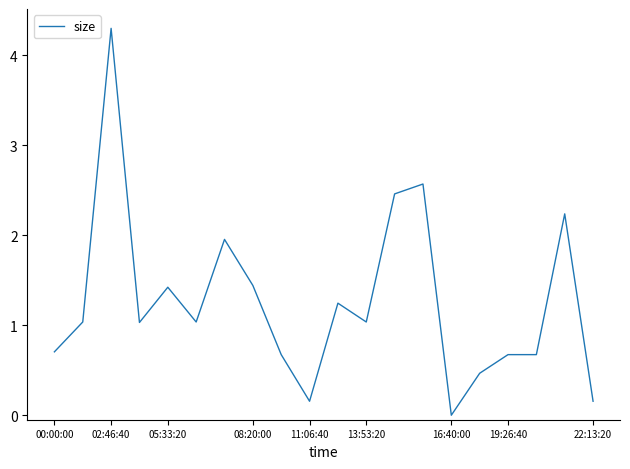

True or false: the data has more than 1 interior local peaks.

True